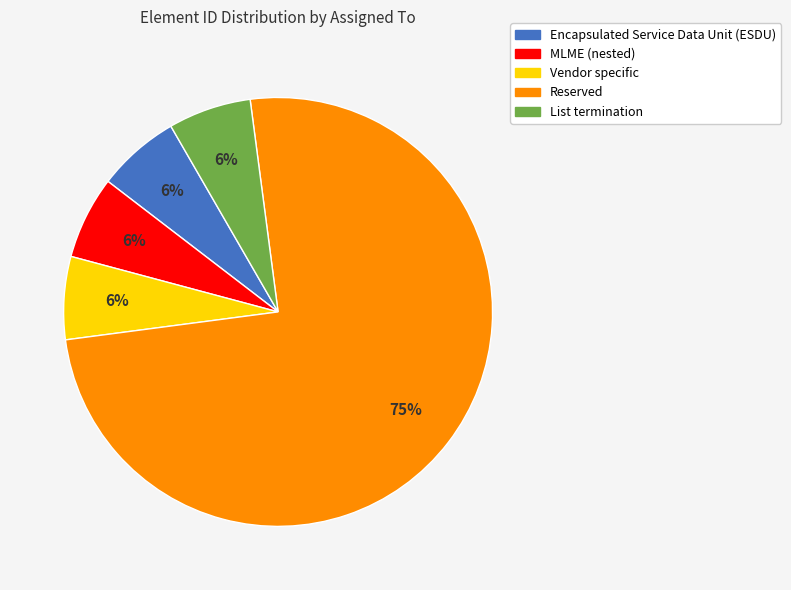

How many slices are in this pie chart?

5